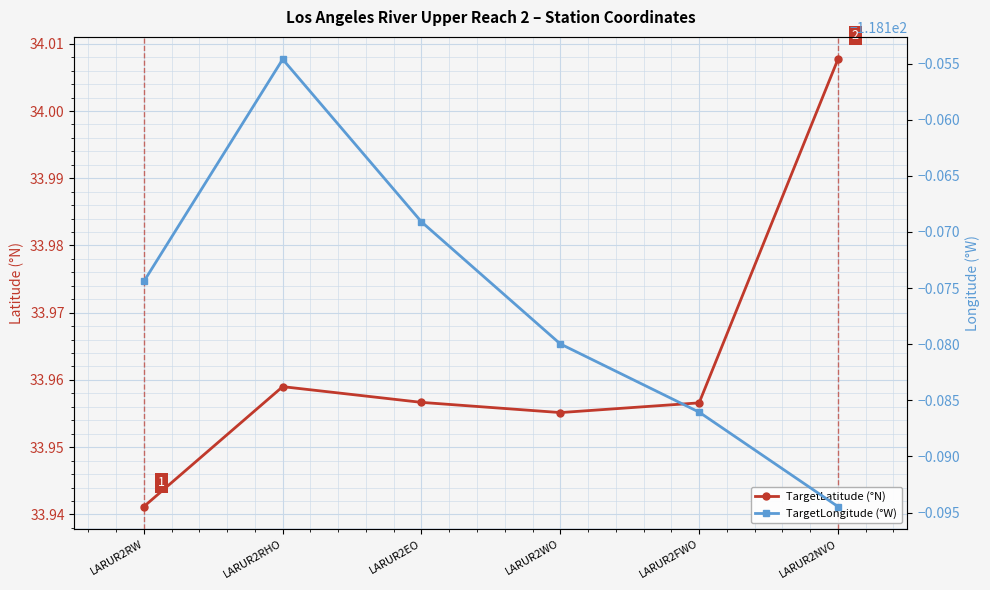

Reading left to right, what are all the values shown in this chart?

TargetLatitude: LARUR2RW=33.9	LARUR2RHO=34.0	LARUR2EO=34.0	LARUR2WO=34.0	LARUR2FWO=34.0	LARUR2NVO=34.0
TargetLongitude: LARUR2RW=-118.2	LARUR2RHO=-118.2	LARUR2EO=-118.2	LARUR2WO=-118.2	LARUR2FWO=-118.2	LARUR2NVO=-118.2